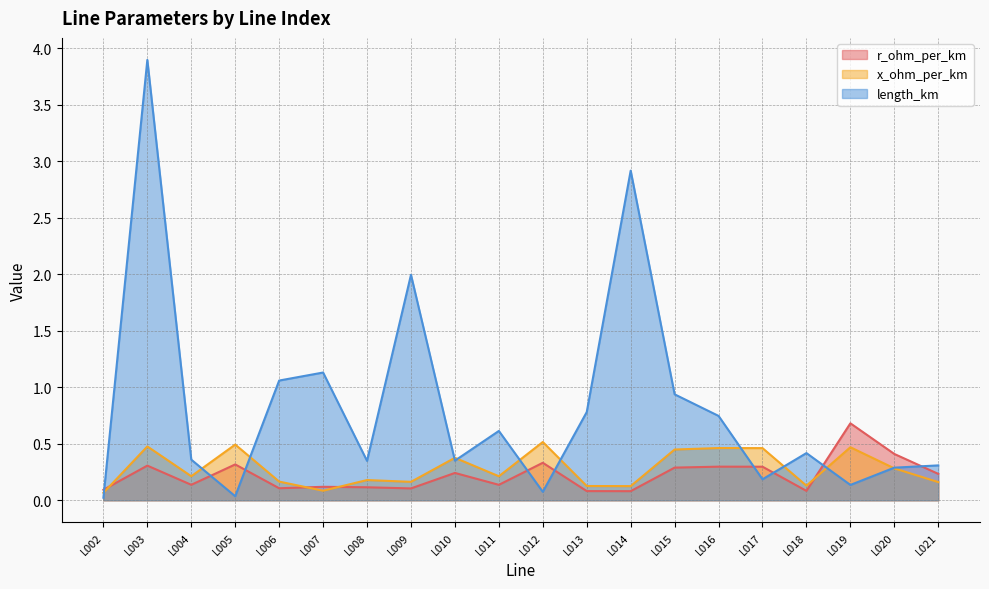

At which category is the sum across all series the highest?

L003